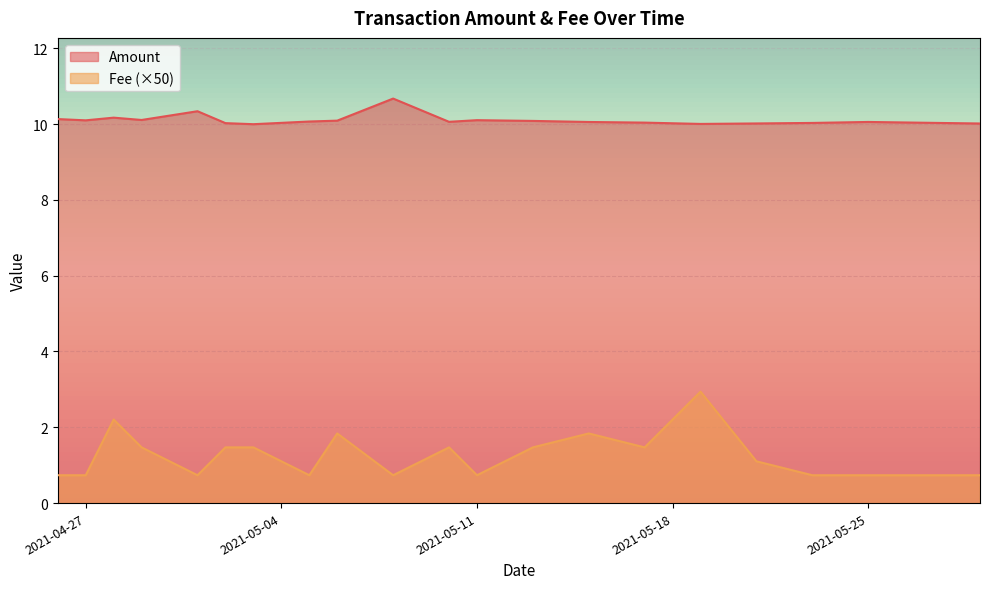

In Amount, how many points are lower than both neighbors (excluding endpoints)?

5